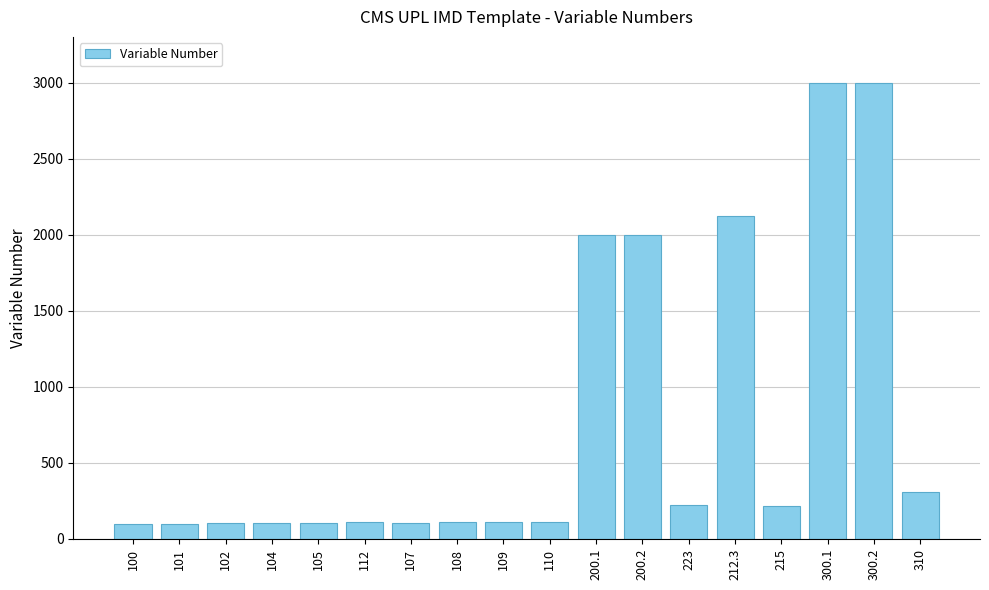

True or false: the data shows 112 at 112.

True